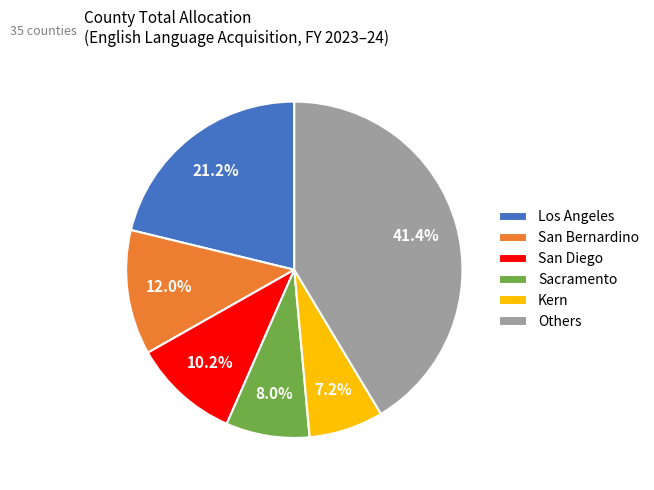

What portion of the pie excludes Sacramento?

92.0%